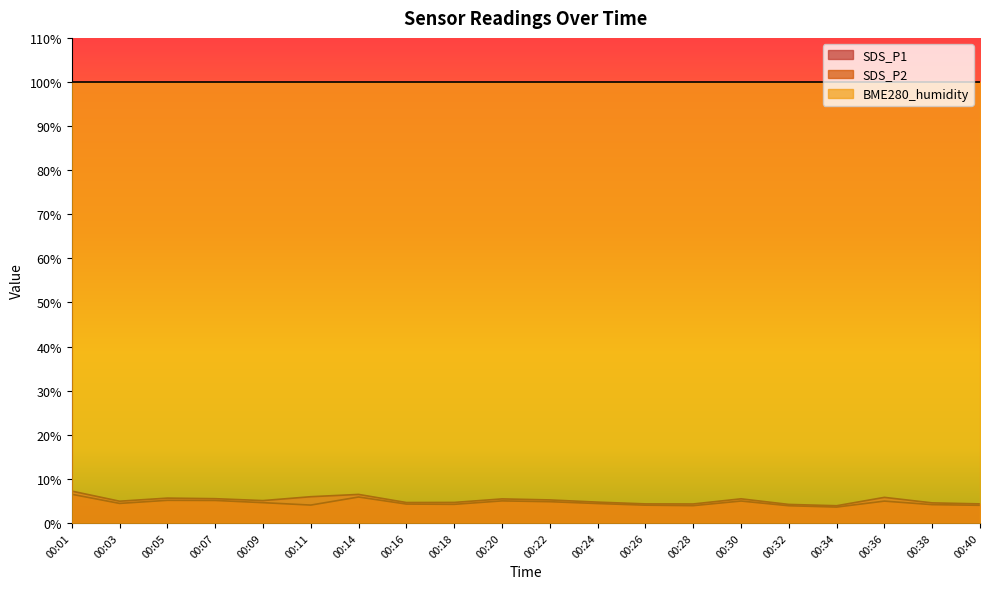

Reading left to right, list all the values displayed in this chart.

SDS_P1: 7.2	4.9	5.6	5.5	5.1	6.0	6.5	4.6	4.7	5.5	5.2	4.7	4.3	4.3	5.5	4.2	3.9	5.8	4.5	4.3
SDS_P2: 6.5	4.4	5.1	5.1	4.6	4.0	5.9	4.3	4.2	5.0	4.8	4.4	4.0	3.9	5.0	3.9	3.6	5.0	4.2	4.0